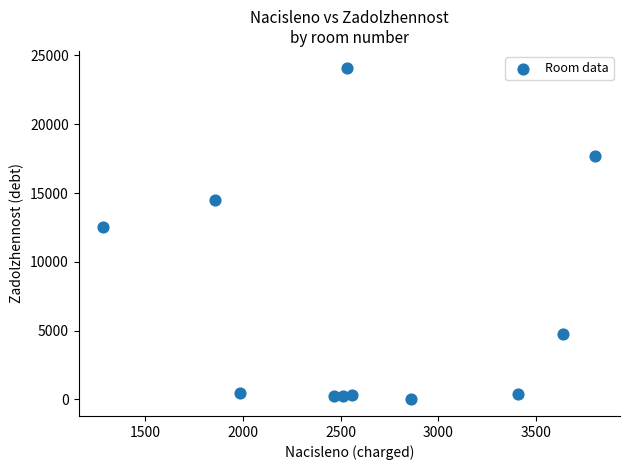

What is the average X value?

2627.4